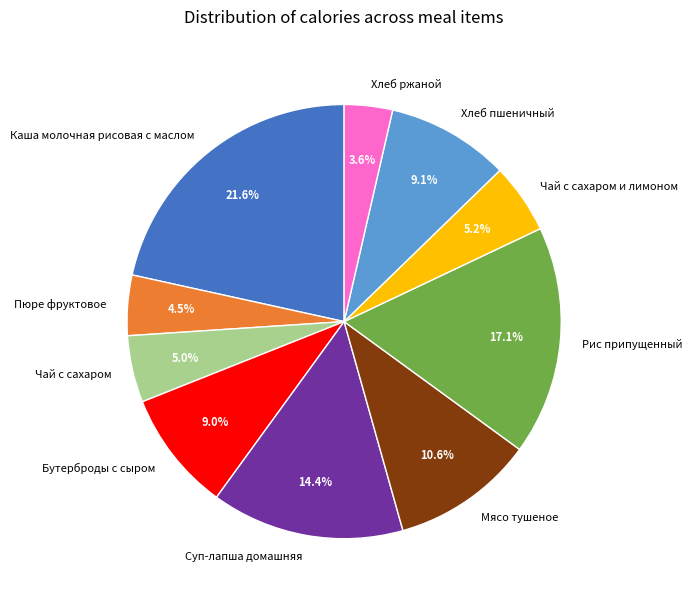

Is it true that Рис припущенный is 17% of the pie?

True